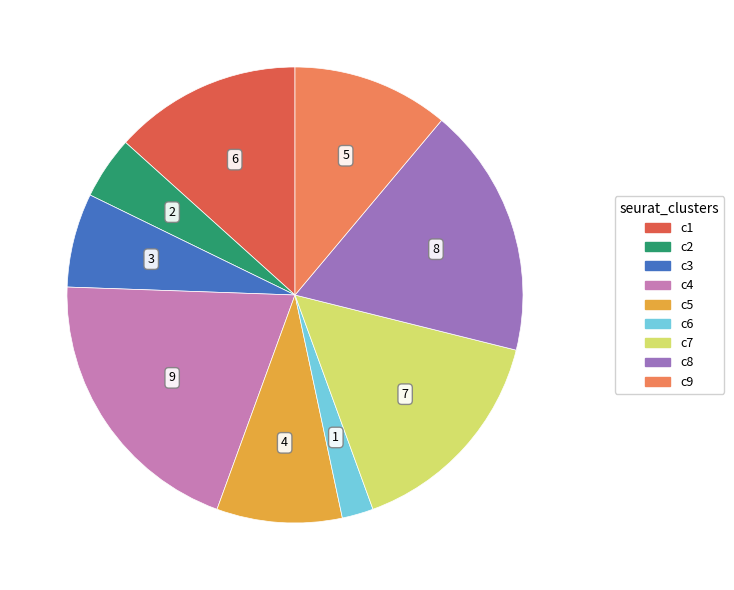

Is it true that c7 is 16% of the pie?

True